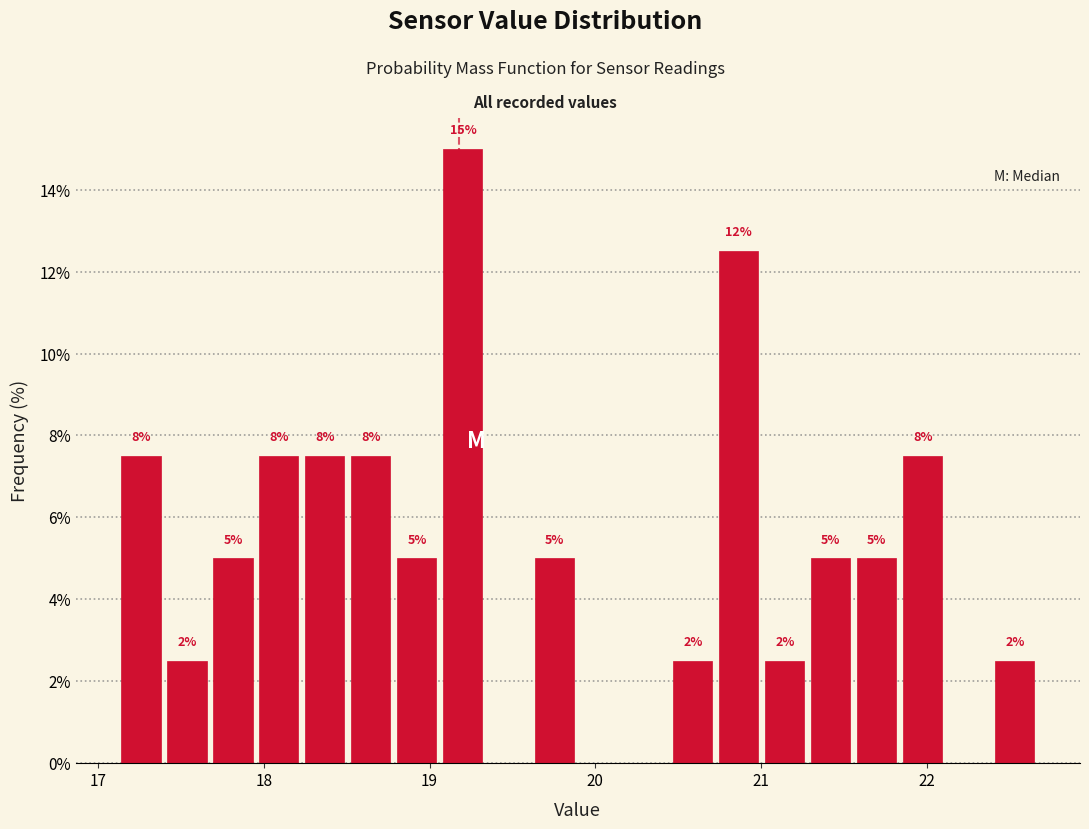

Read against the x-axis, roughly where is the centre of the tallest bar?

19.2